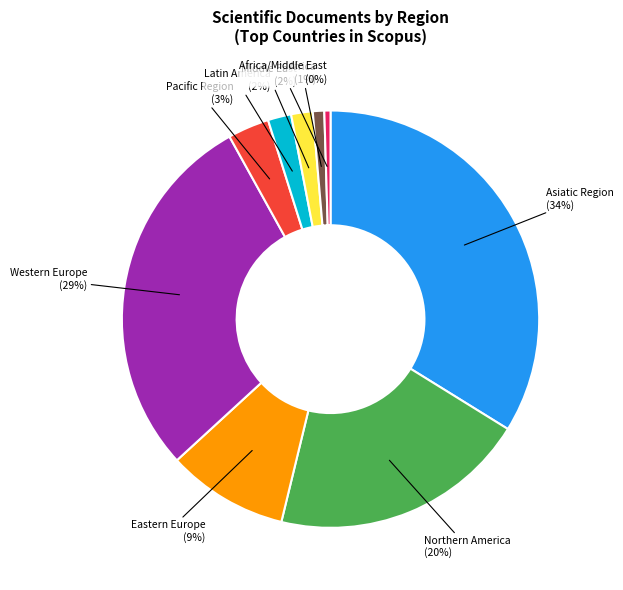

Does any single category account for the majority?

No